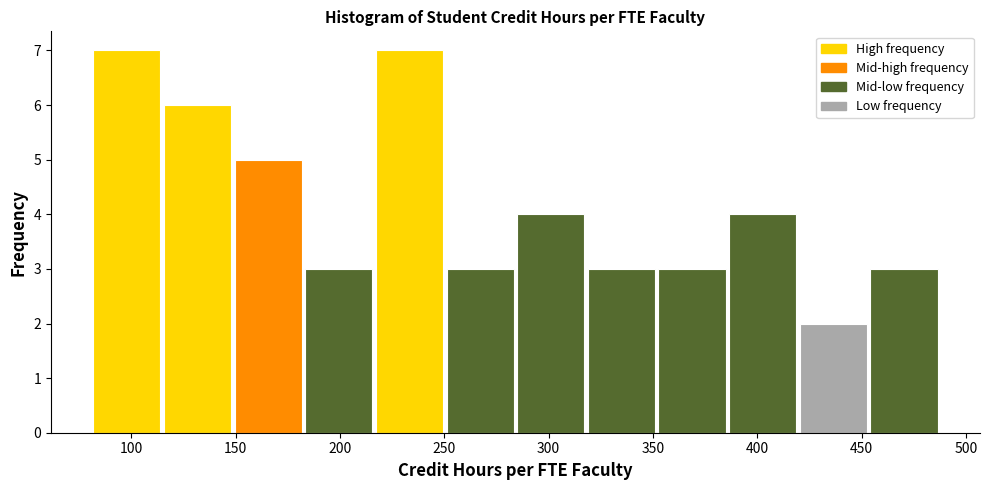

Reading left to right, list every bar in this chart as the range it spans on the x-axis followed by its height. Neither the bar edges nor the heights are printed on the chart, so give them approximately, as read against the axes.

80 to 115: 7
115 to 150: 6
150 to 185: 5
185 to 215: 3
215 to 250: 7
250 to 285: 3
285 to 320: 4
320 to 350: 3
350 to 385: 3
385 to 420: 4
420 to 455: 2
455 to 485: 3